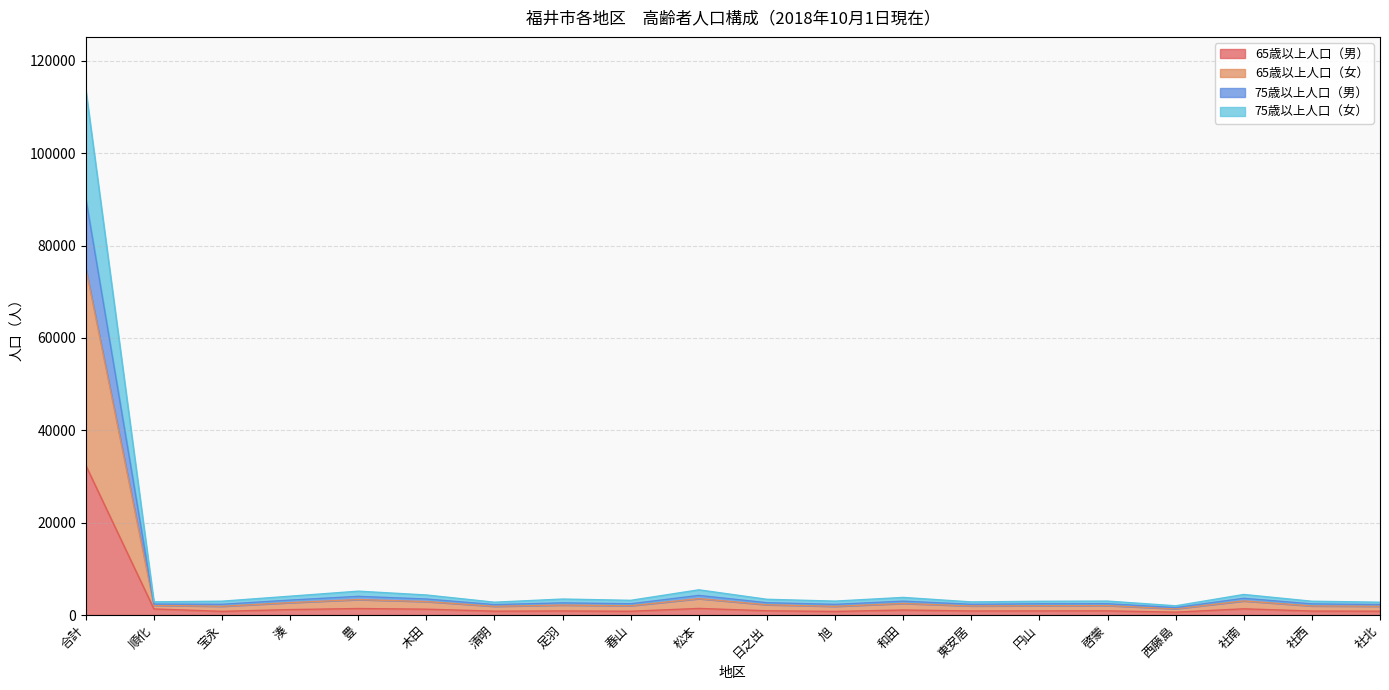

At which label is 65歳以上人口（男） closest to 16514?

松本